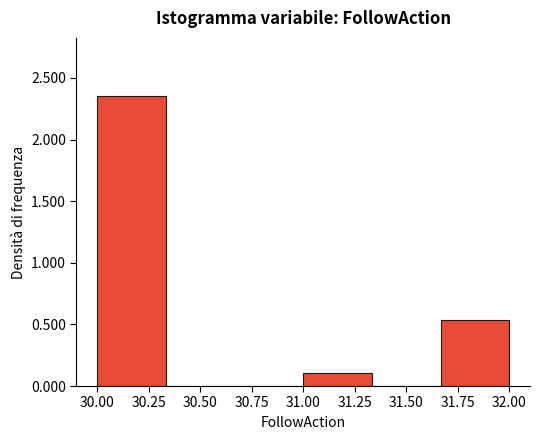

Reading left to right, list every bar in this chart as the range it spans on the x-axis followed by its height. Neither the bar edges nor the heights are printed on the chart, so give them approximately, as read against the axes.

30.00 to 30.35: 2.35
30.35 to 30.65: 0
30.65 to 31.00: 0
31.00 to 31.35: 0.10
31.35 to 31.65: 0
31.65 to 32.00: 0.55